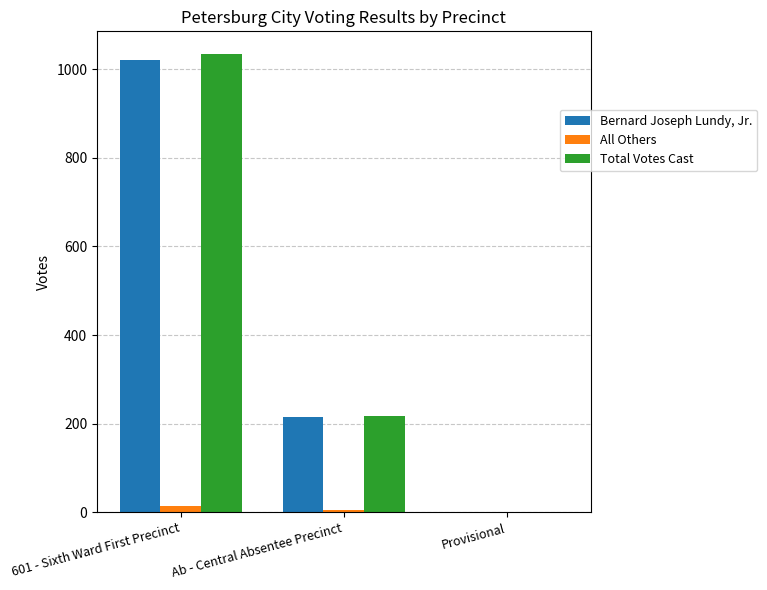

Is it true that Total Votes Cast equals 368 at Ab - Central Absentee Precinct?

False